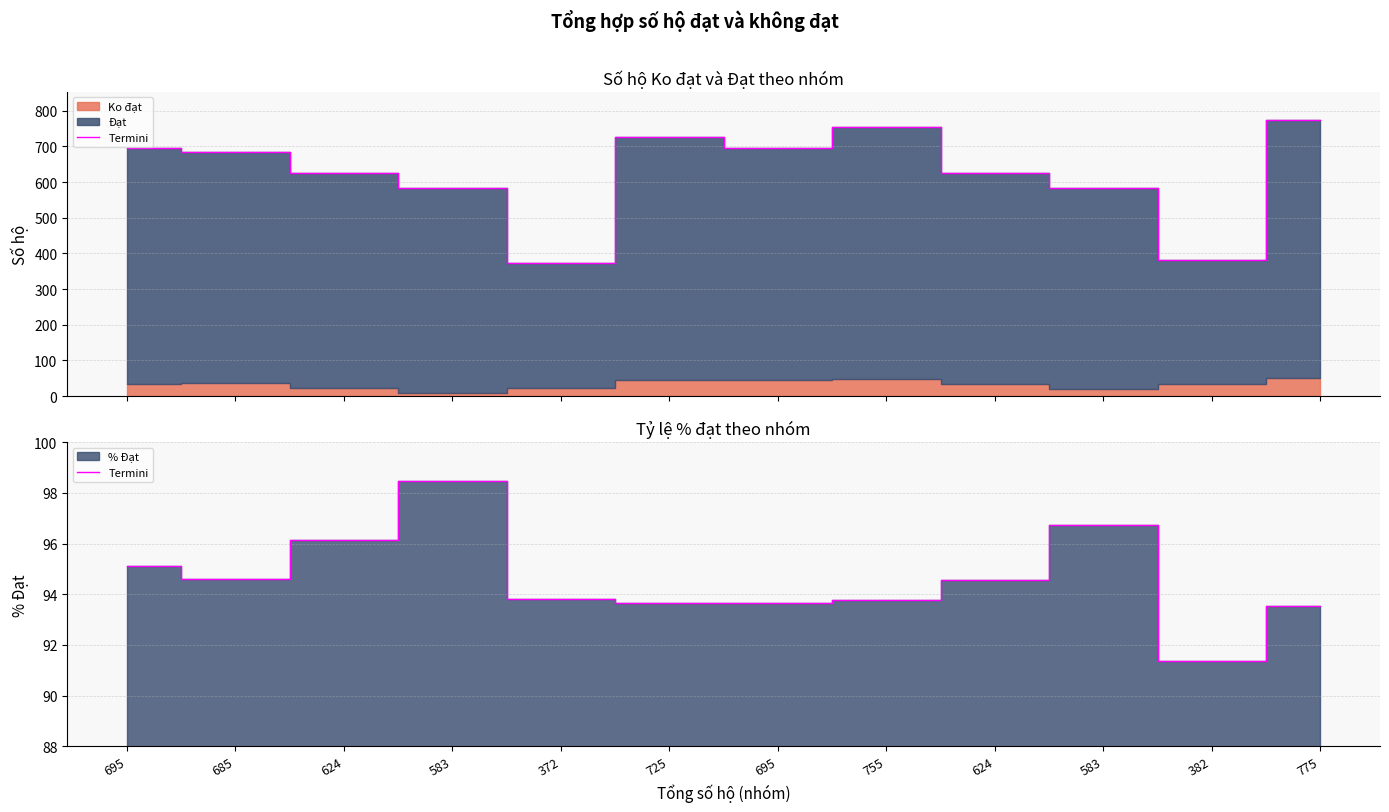

What is the label of the 4th point from the right?

624